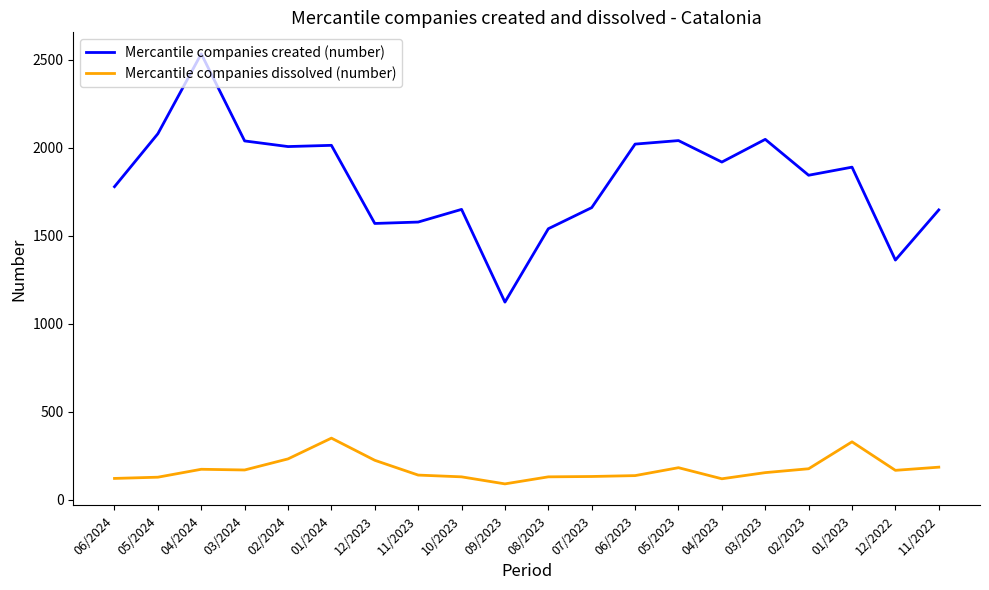

What is the sum of all Mercantile companies created (number) values?

36366